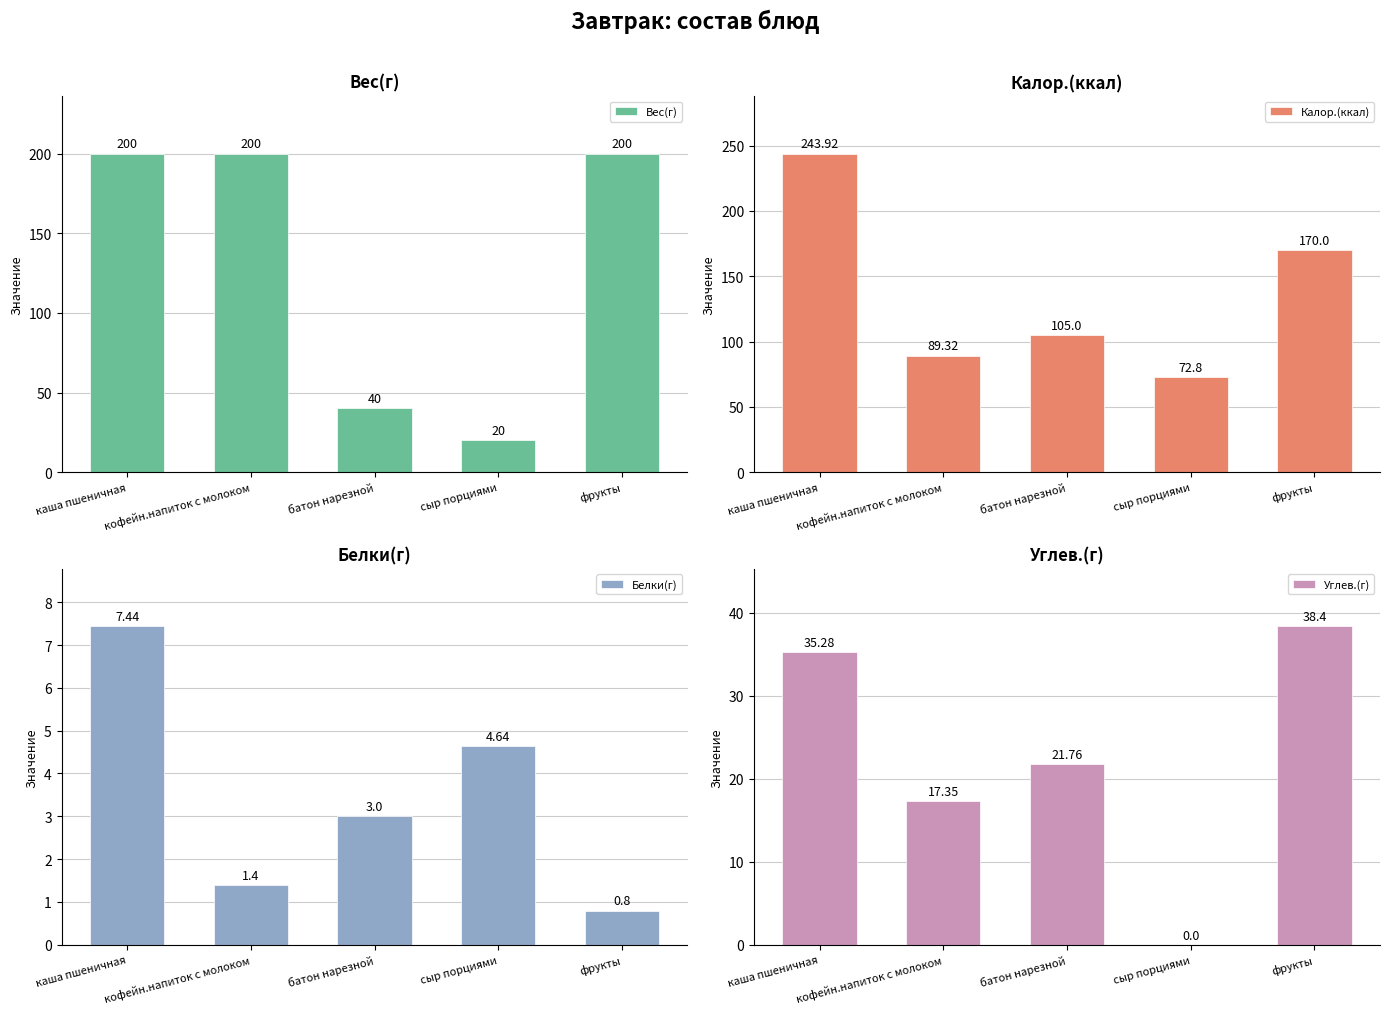

Where does the Белки(г) series first go above 3?

каша пшеничная